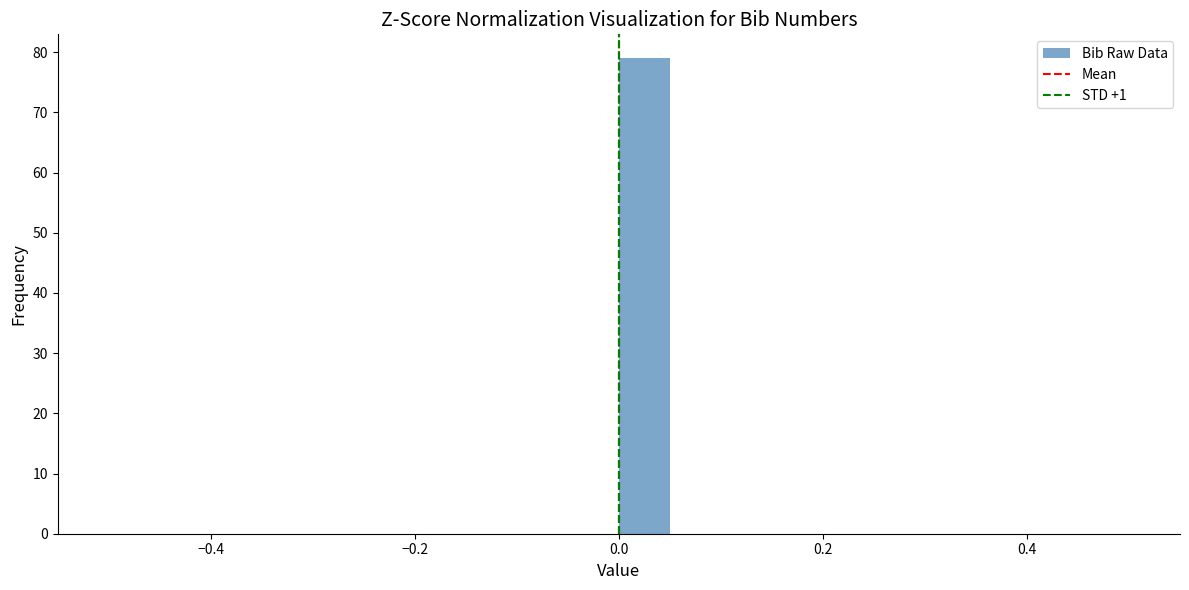

Around what value on the x-axis is the tallest bar? Give the approximate position of its centre, as read against the axis.

0.02